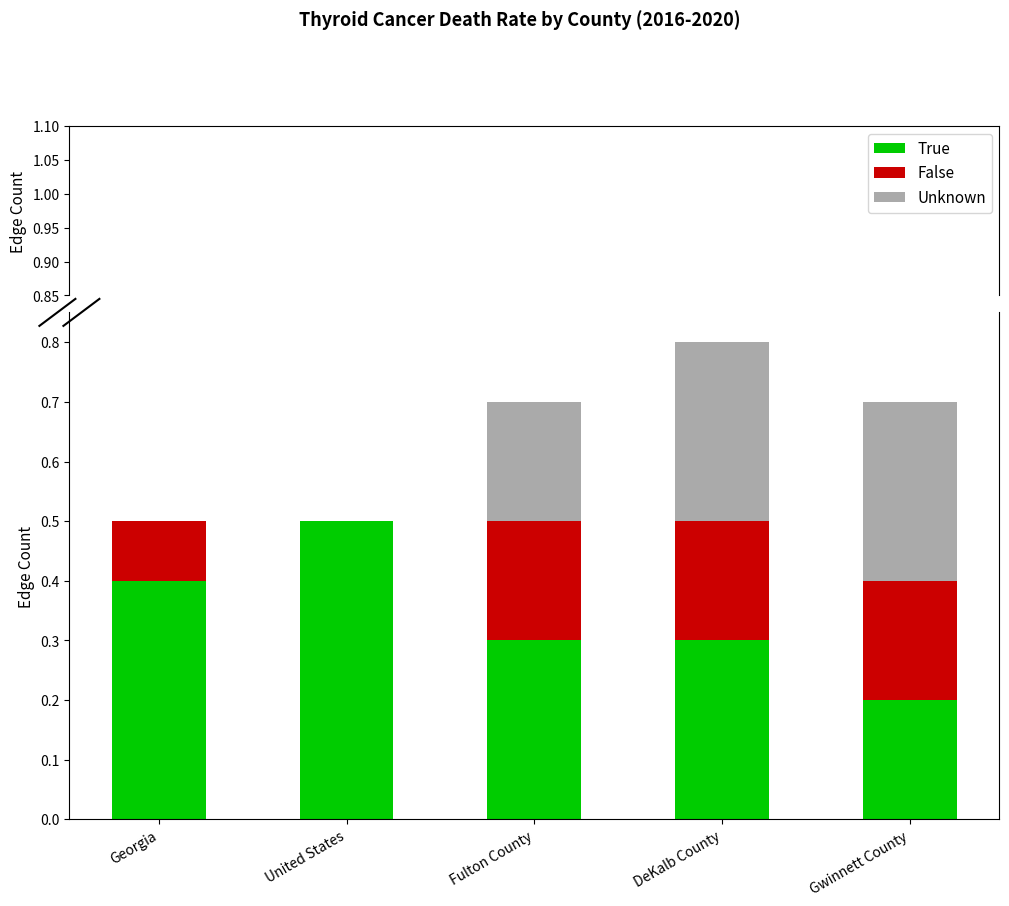

What is the value of the False bar at the 1st from the left?

0.1